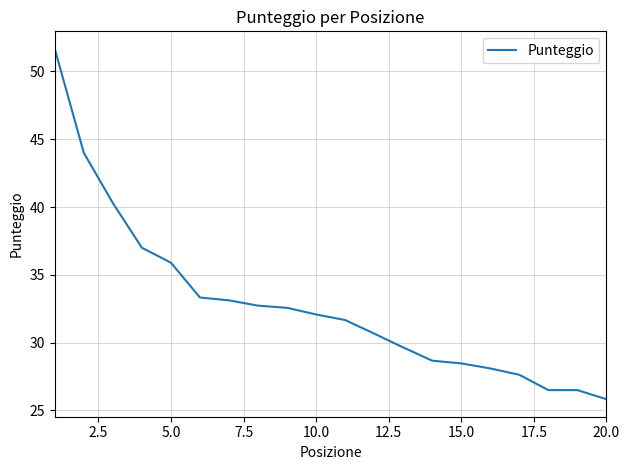

What is the difference between the maximum and minimum values?

25.8